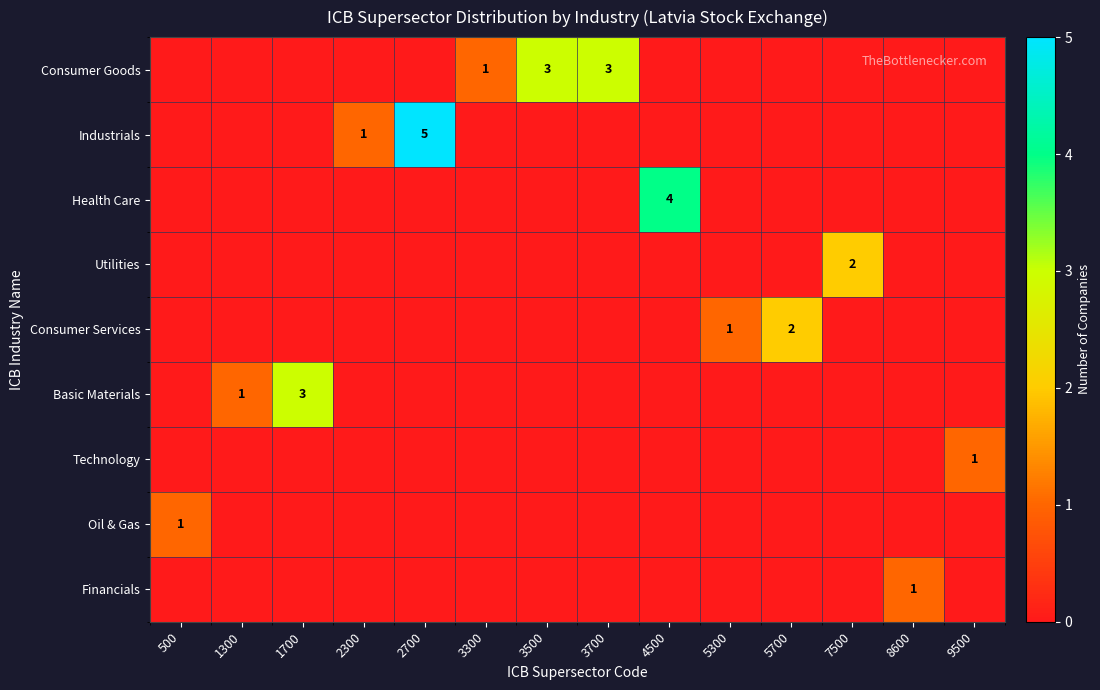

What is the difference between the maximum and second lowest values in the row_4 series?

2